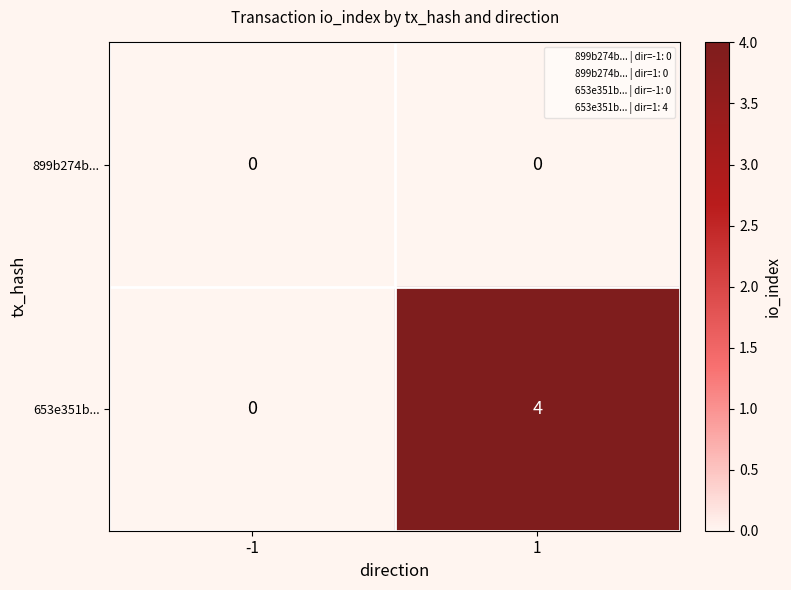

Reading left to right, transcribe all the data shown in this chart.

899b274b...: 0	0
653e351b...: 0	4